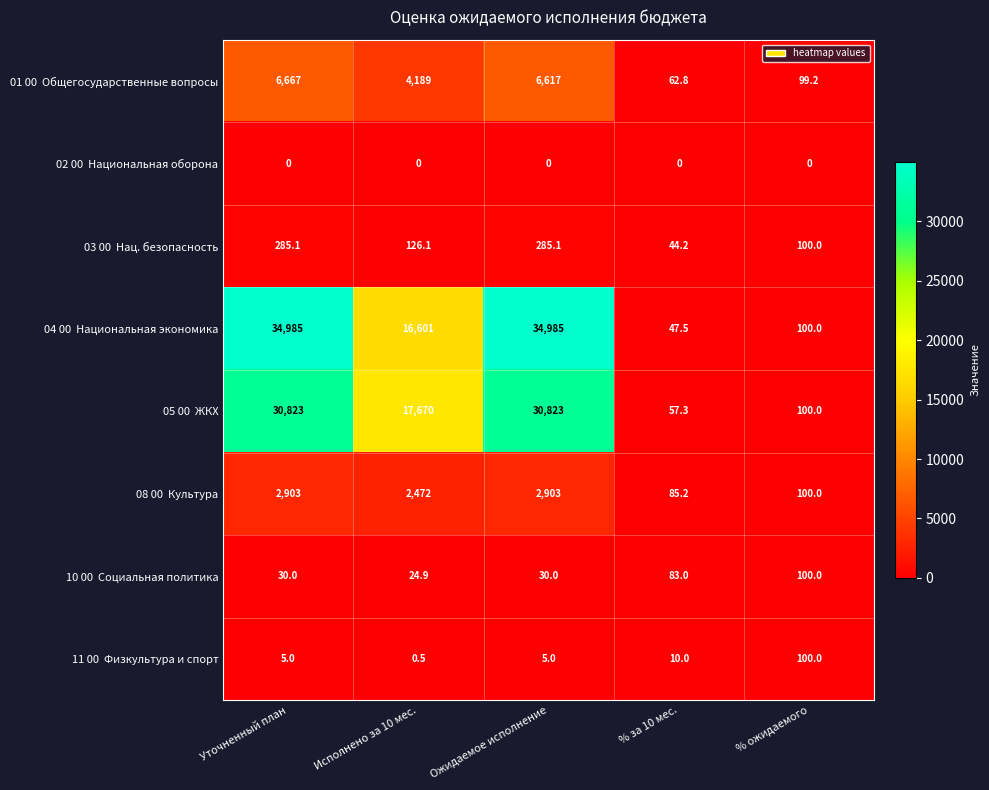

What is the maximum value shown in the chart?

34985.0